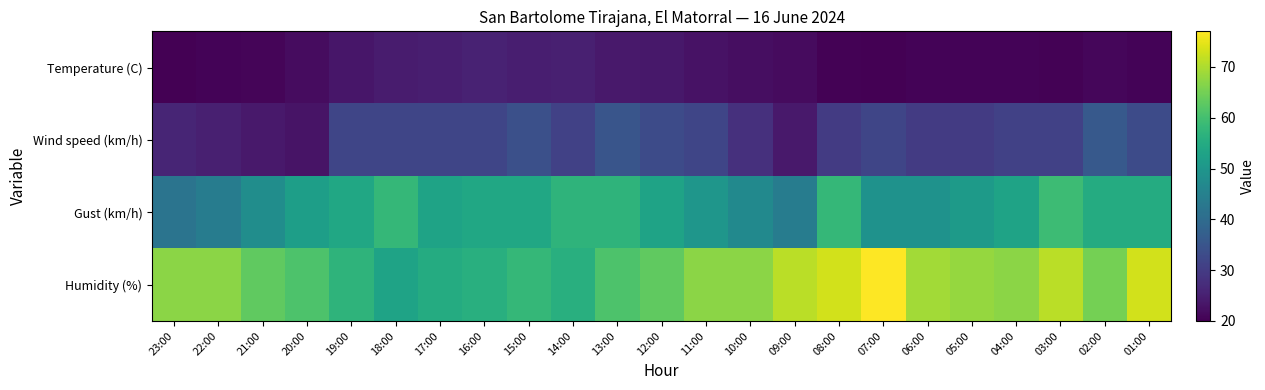

Which series has the largest total across all categories?

Humidity (%)